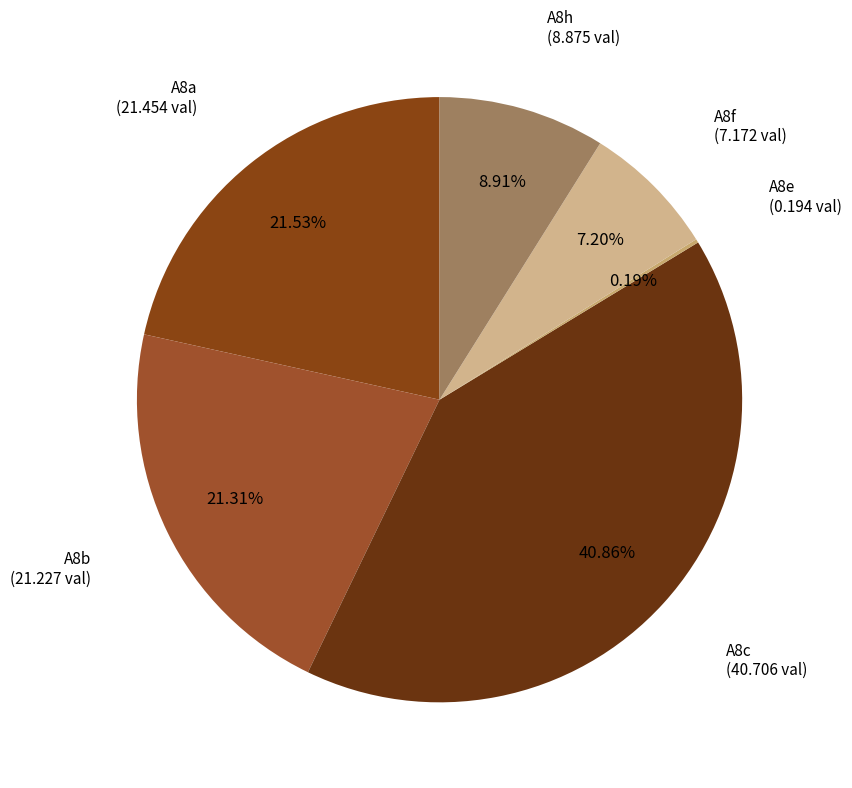

What is the ratio of the value at A8f to the value at A8b?

0.3